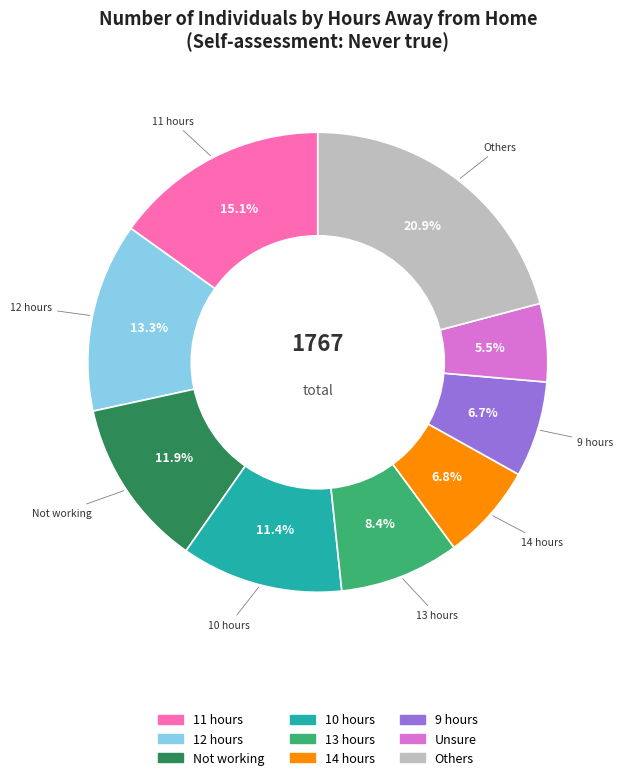

What percentage do Not working and 12 hours together represent?

25.2%